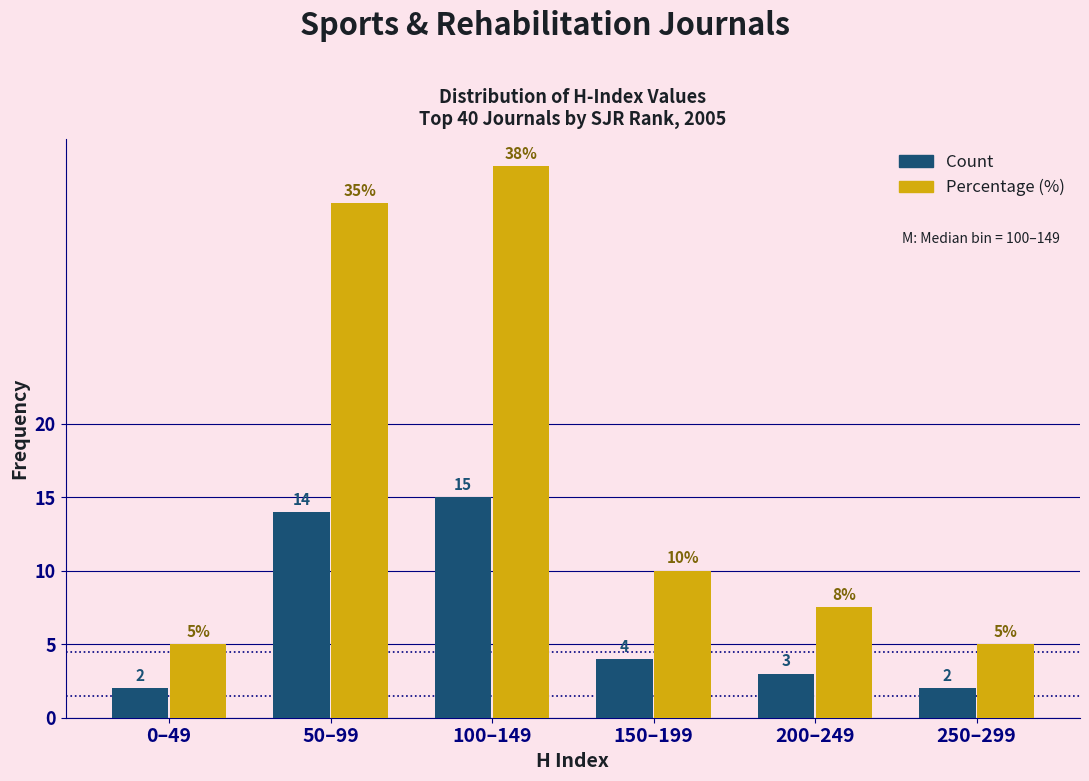

What is the sum of all Count values?

40.0